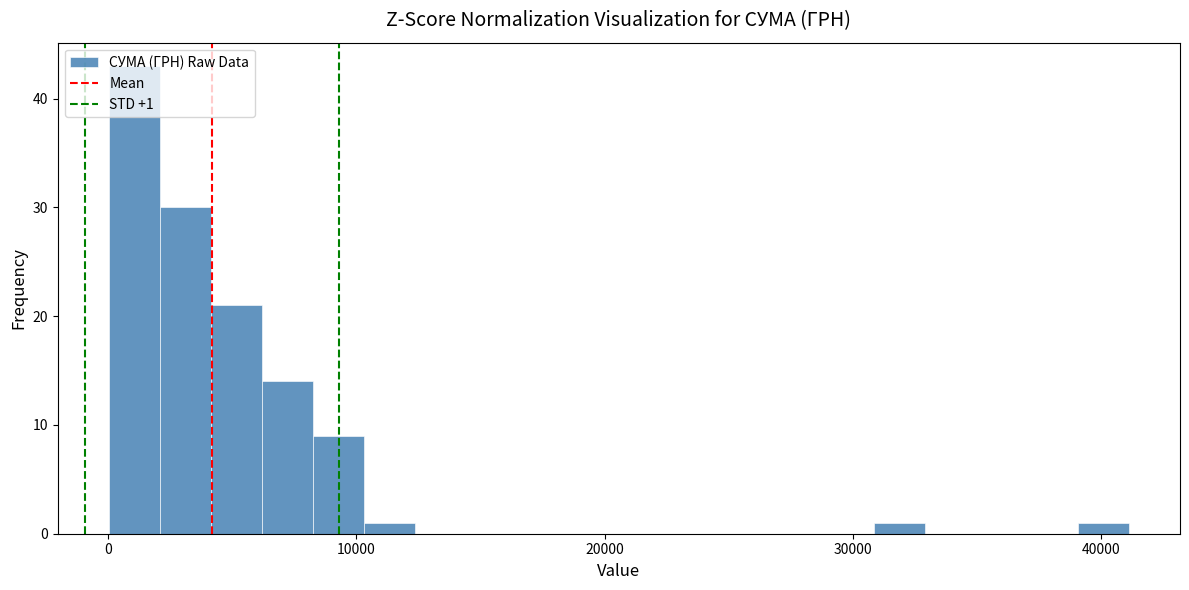

Read against the x-axis, roughly where is the centre of the tallest bar?

1000